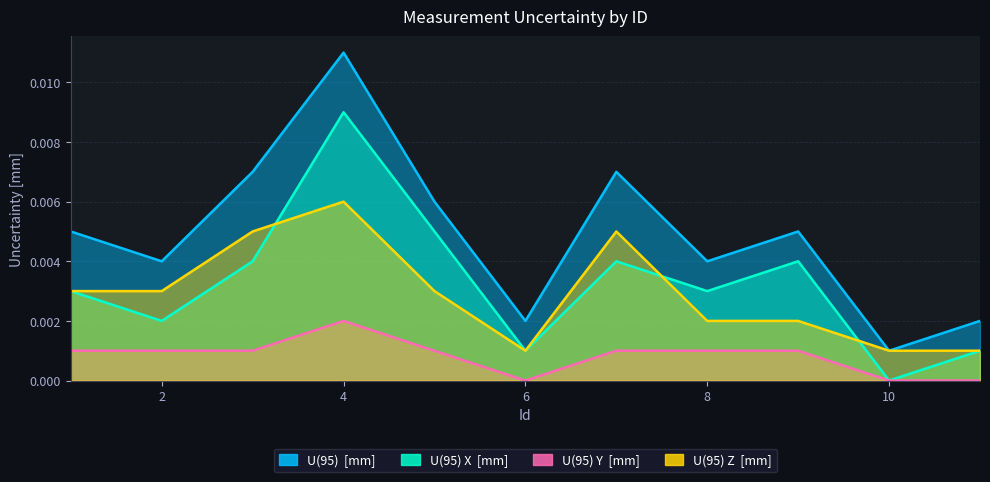

Count the number of data series in this chart.

4